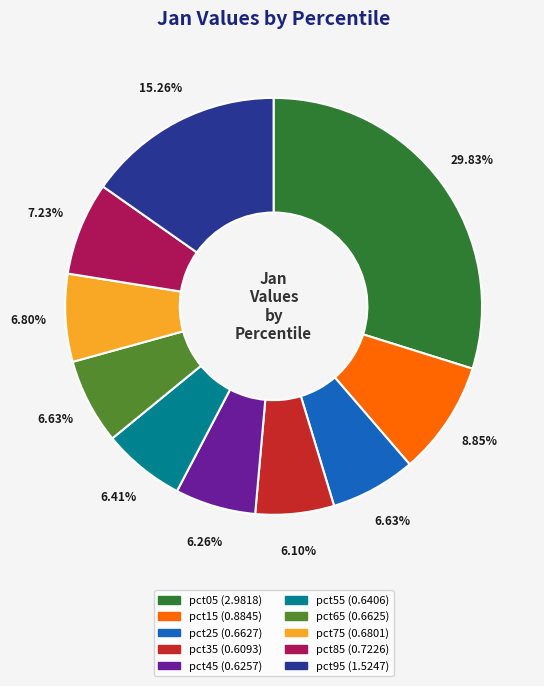

Is the sum of pct85 and pct75 greater than half?

No